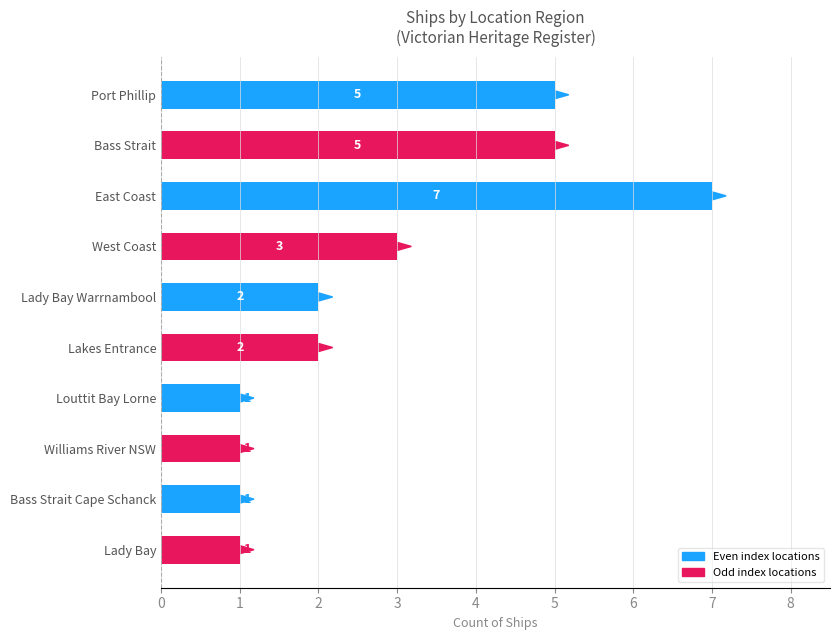

How many values are between 1 and 5?

9